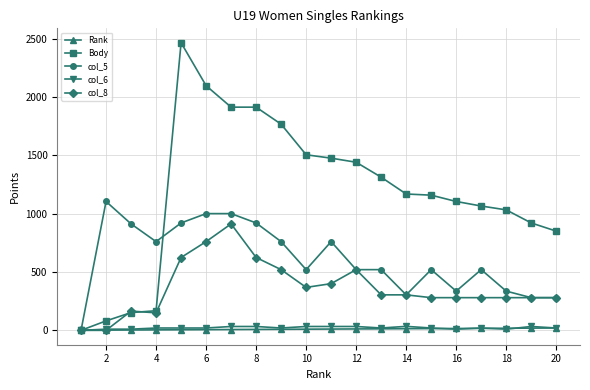

True or false: col_8 has more than 1 points higher than both neighbors.

True